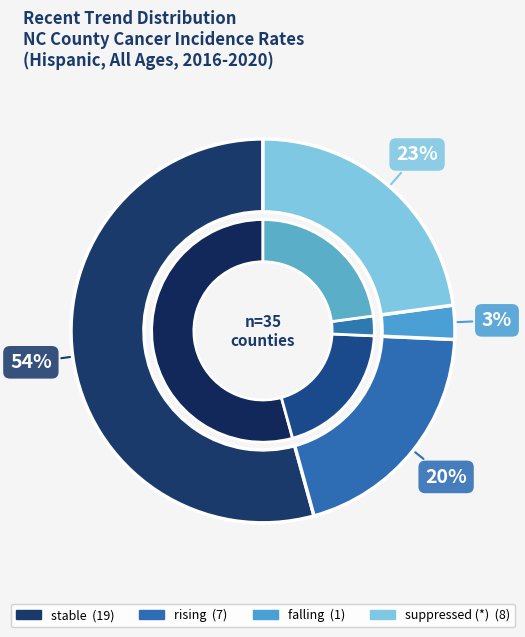

The suppressed slice represents 23% of the pie. True or false?

True